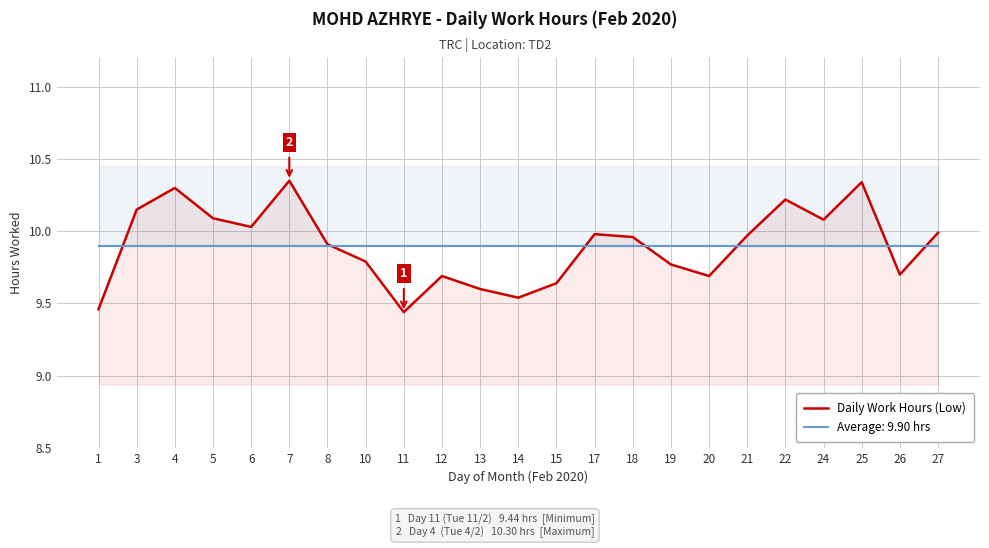

List the labels in order of value, smallest first.

11, 1, 14, 13, 15, 12, 20, 26, 19, 10, 8, 18, 21, 17, 27, 6, 24, 5, 3, 22, 4, 25, 7